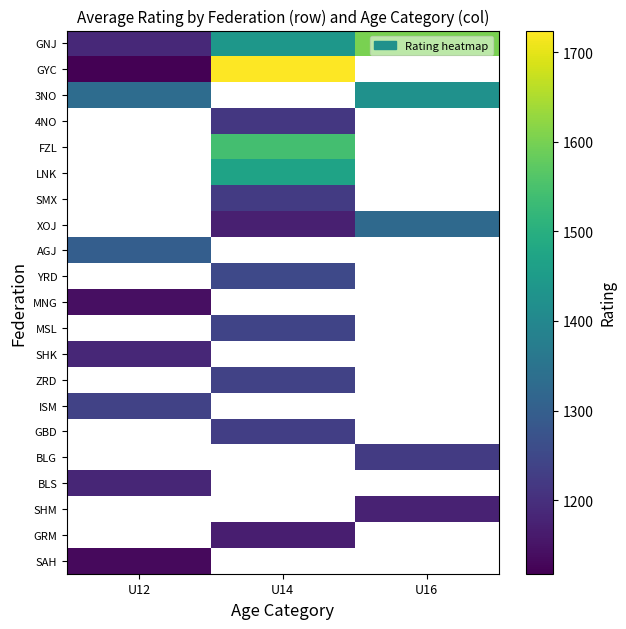

How many positive values does the ISM series have?

1